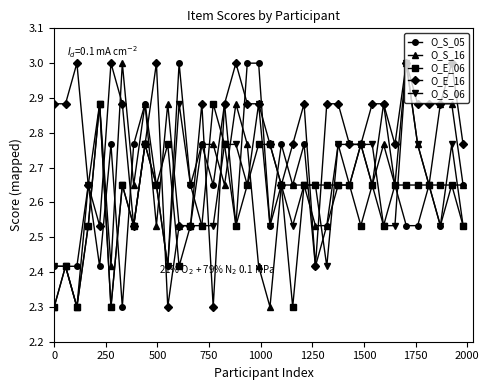

What is the maximum value shown in the chart?

3.0